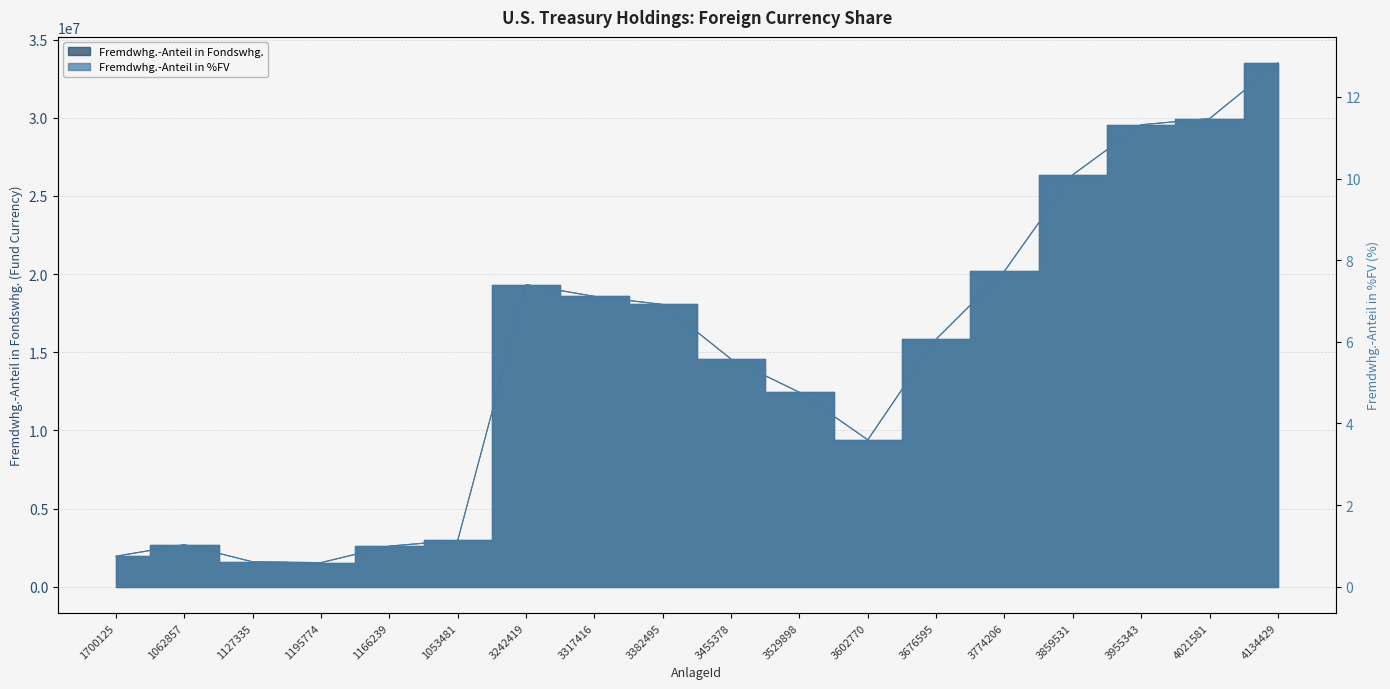

Between 3242419 and 3676595, which is larger?

3242419